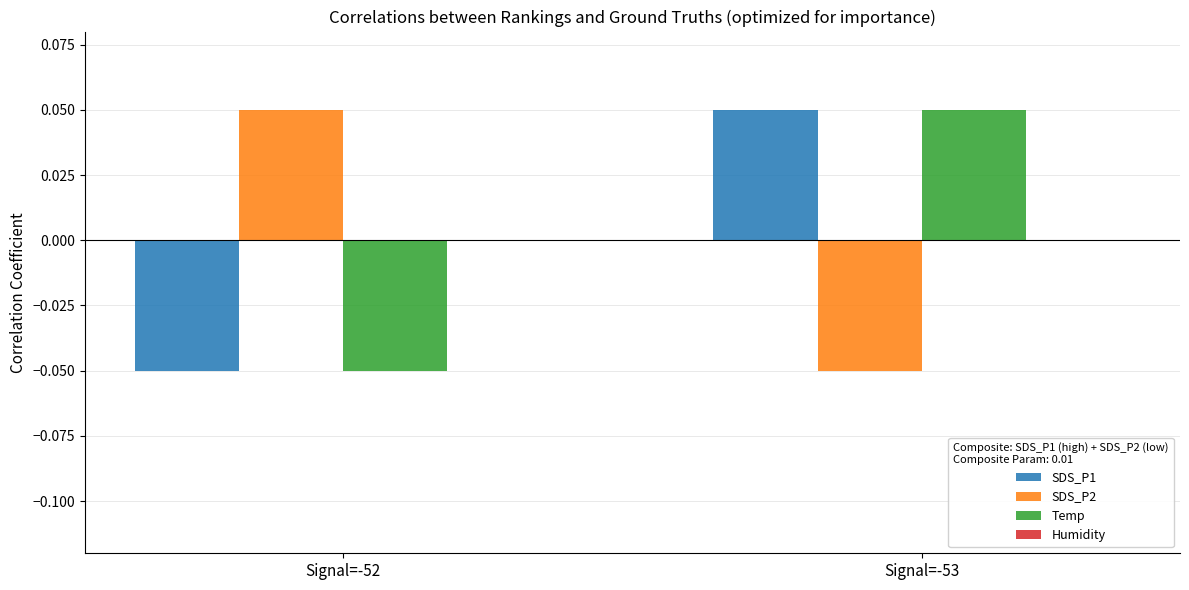

The SDS_P2 series shows -0.0 at Signal=-53. True or false?

False